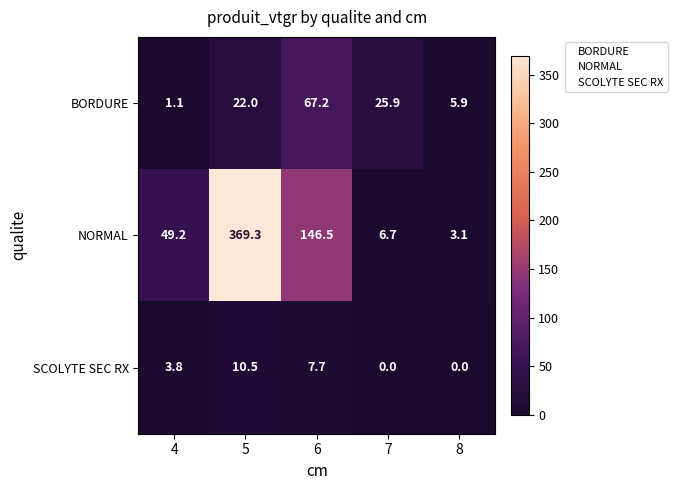

Which series changed the most between 4 and 6?

NORMAL